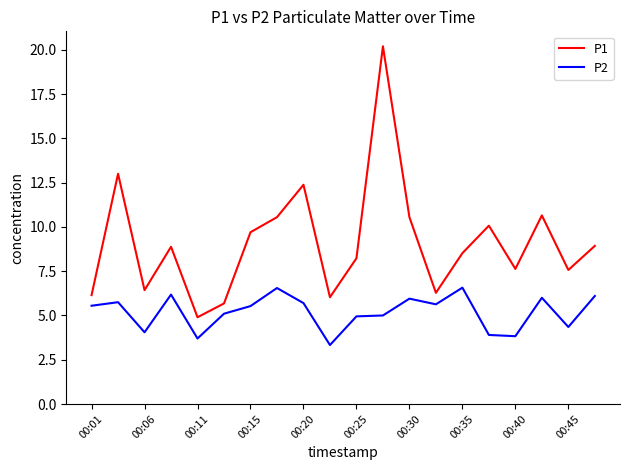

How many values in the P1 series are below 8?

8